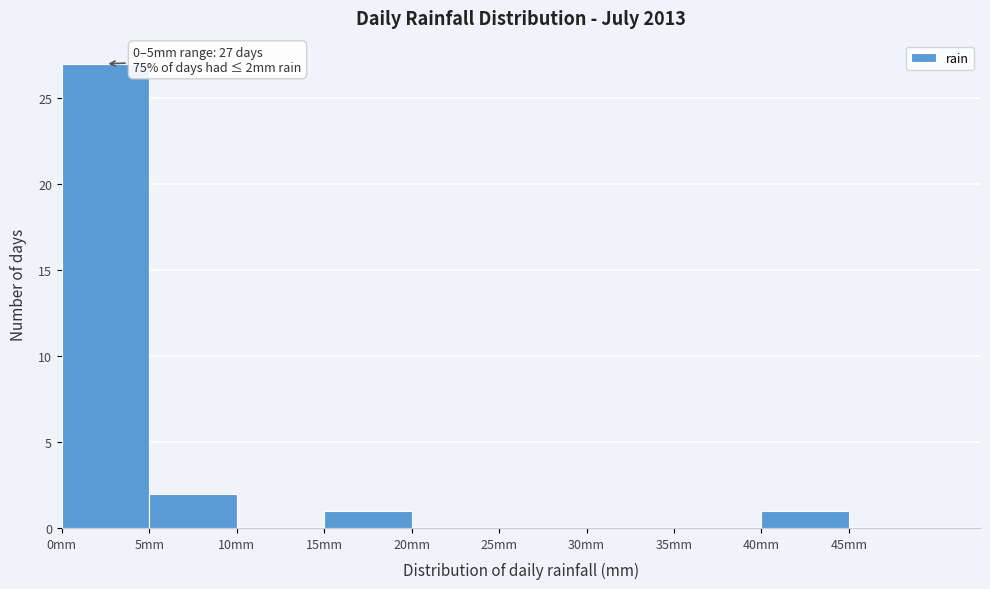

Over which range of the x-axis is the bar tallest?

0 to 5